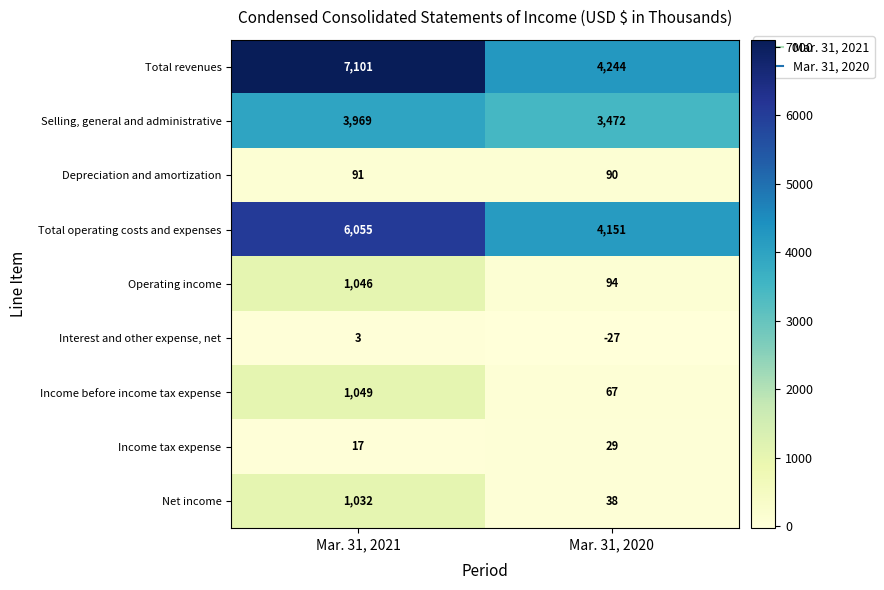

What is the total value across all series at Mar. 31, 2020?

12158